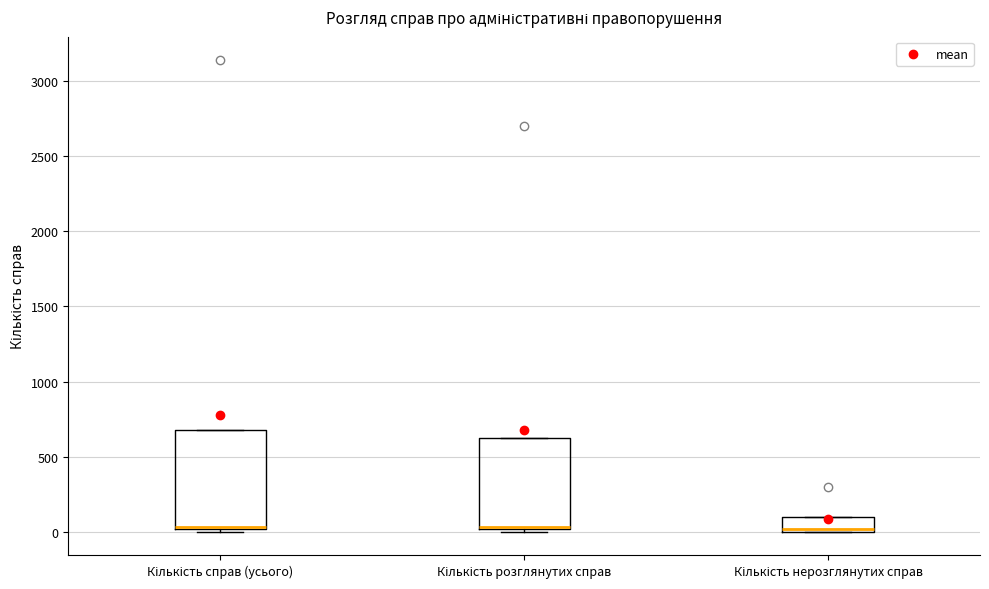

Where is the lower edge of the box for Кількість справ (усього) on the y-axis? The values are not printed on the chart, so give them approximately, as read against the axis.

0